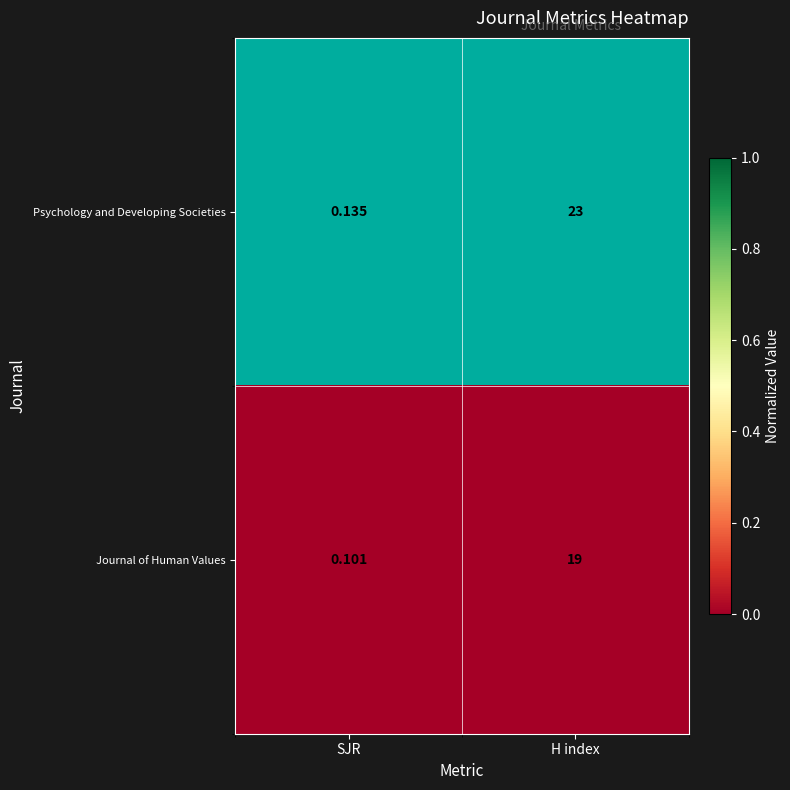

Rank the series by their average value, from highest to lowest.

Psychology and Developing Societies, Journal of Human Values